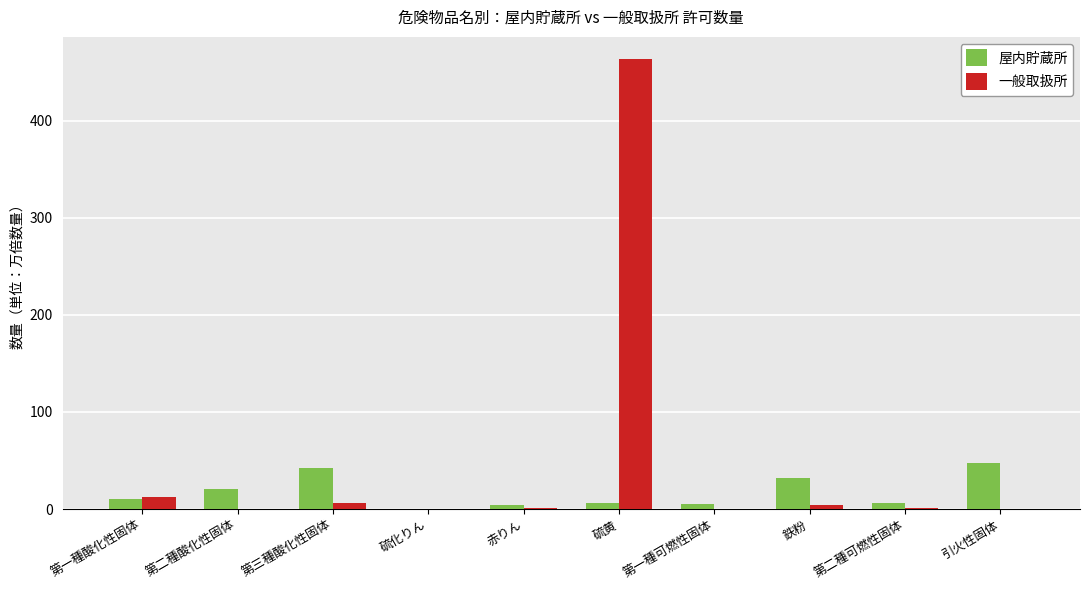

Which series has the largest total across all categories?

一般取扱所